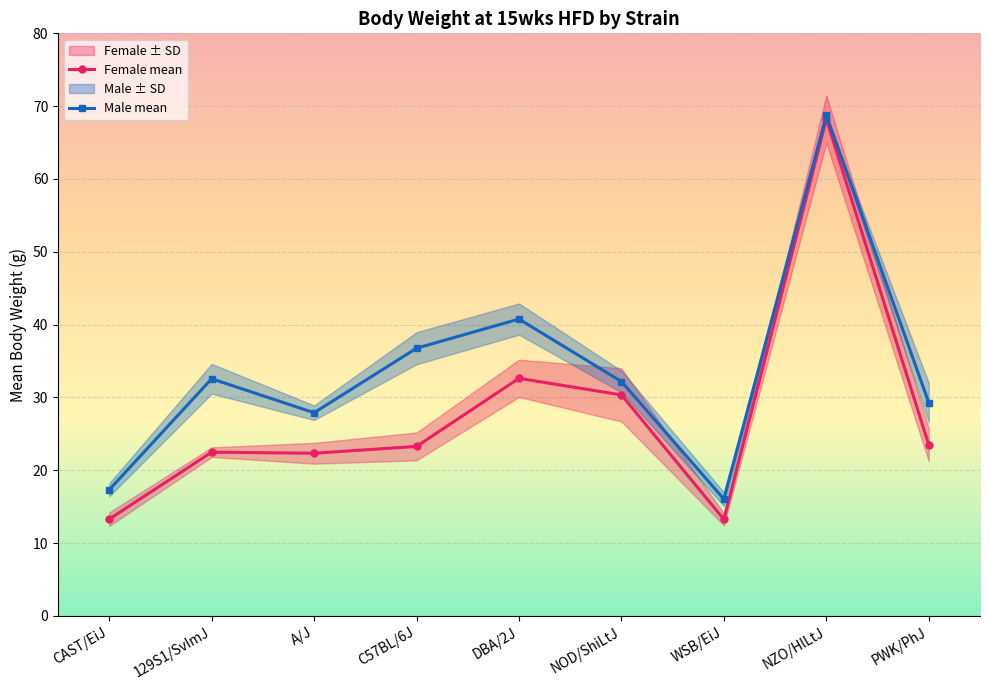

Rank the series at NZO/HlLtJ from lowest to highest value.

Female mean, Male mean